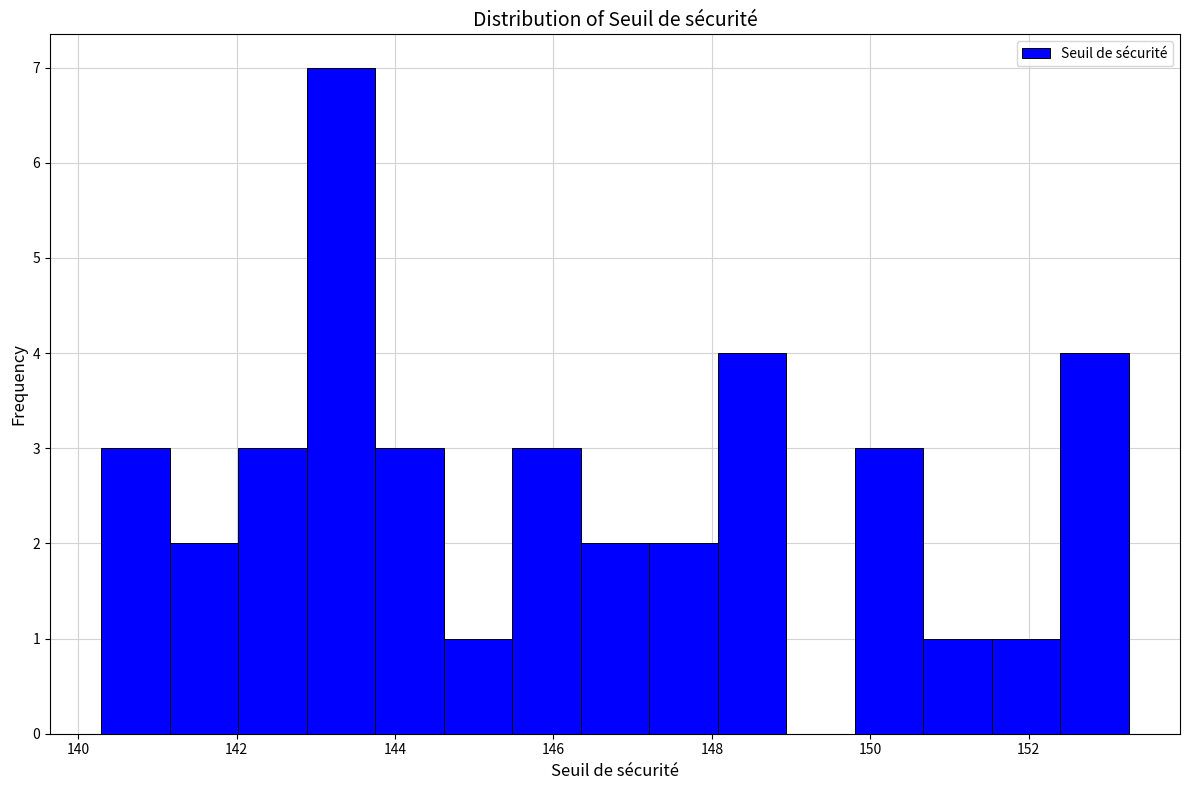

How tall is the bar that spans 146.4 to 147.2 on the x-axis? Neither the bar edges nor the heights are printed on the chart, so give them approximately, as read against the axes.

2